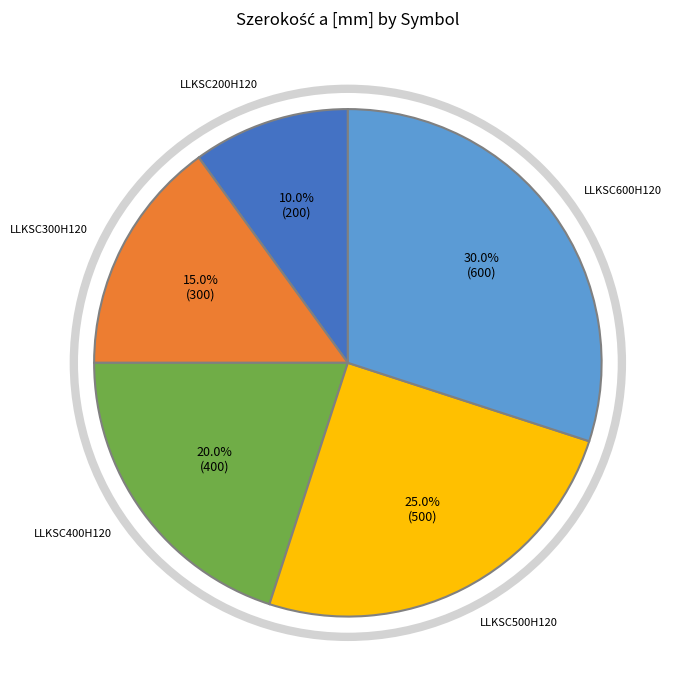

Count the number of slices in the pie.

5